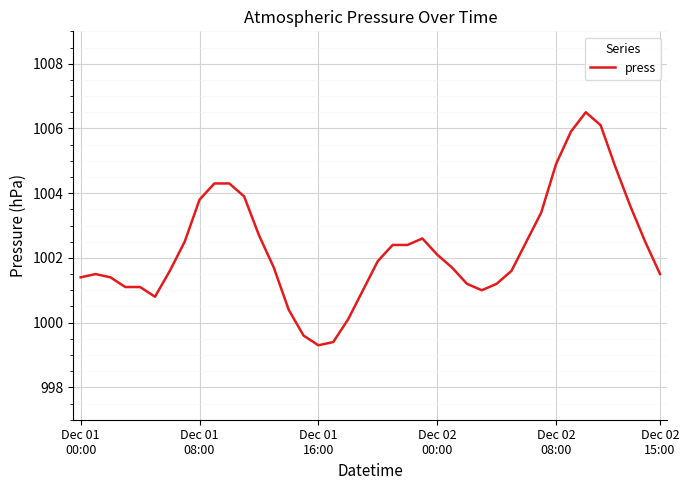

What is the greatest value displayed?

1006.5